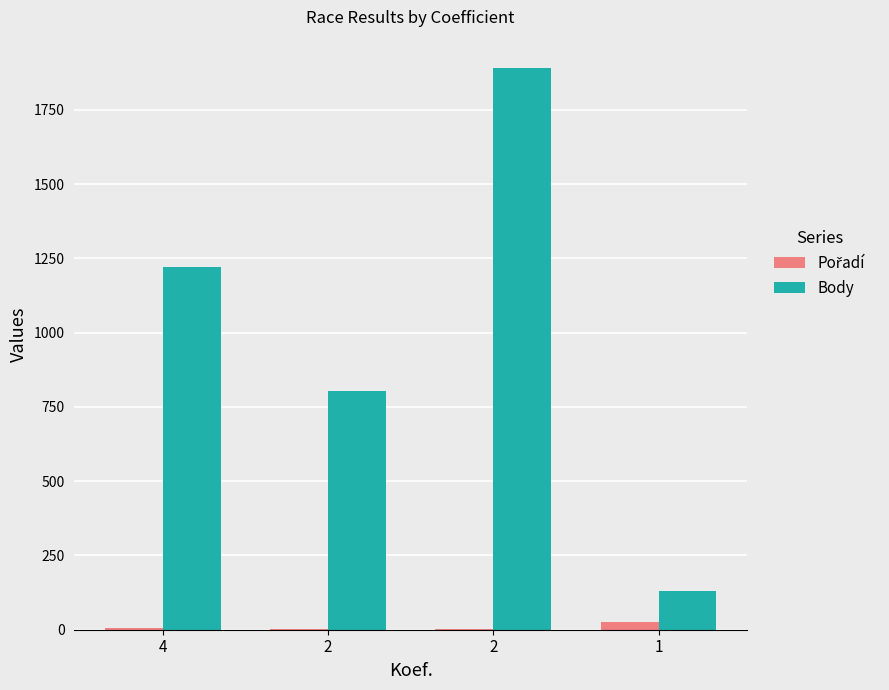

Are the bars horizontal?

No